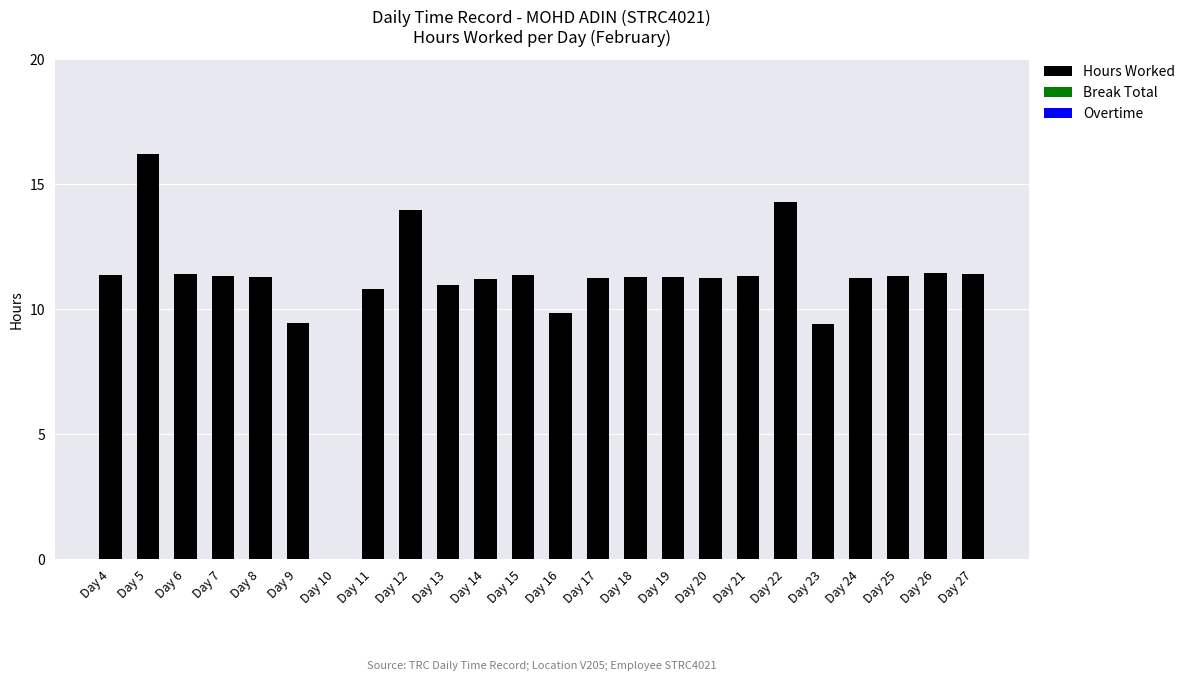

Which category has the highest value across all series?

Day 5